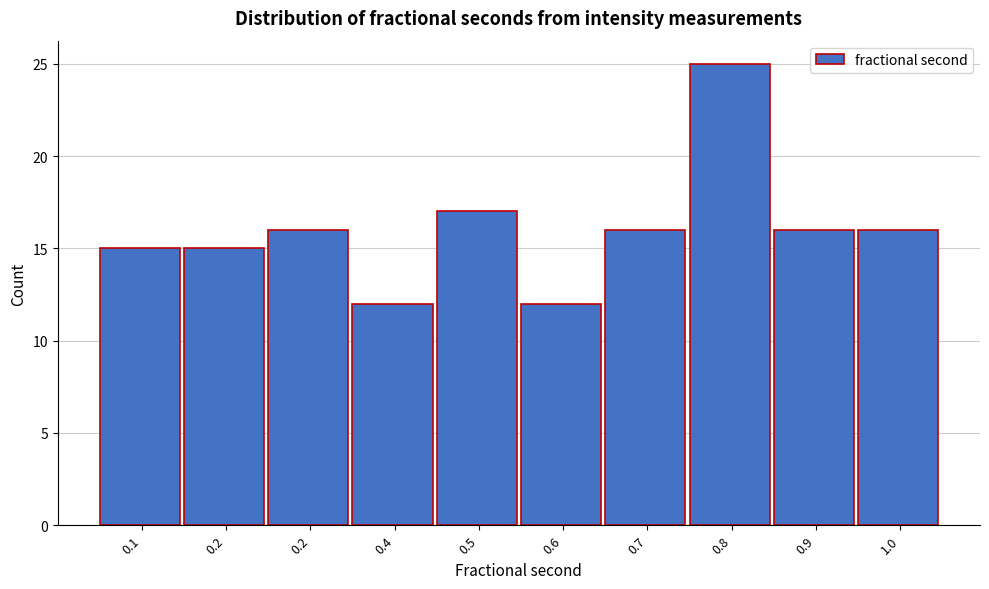

How many series are shown in this chart?

1